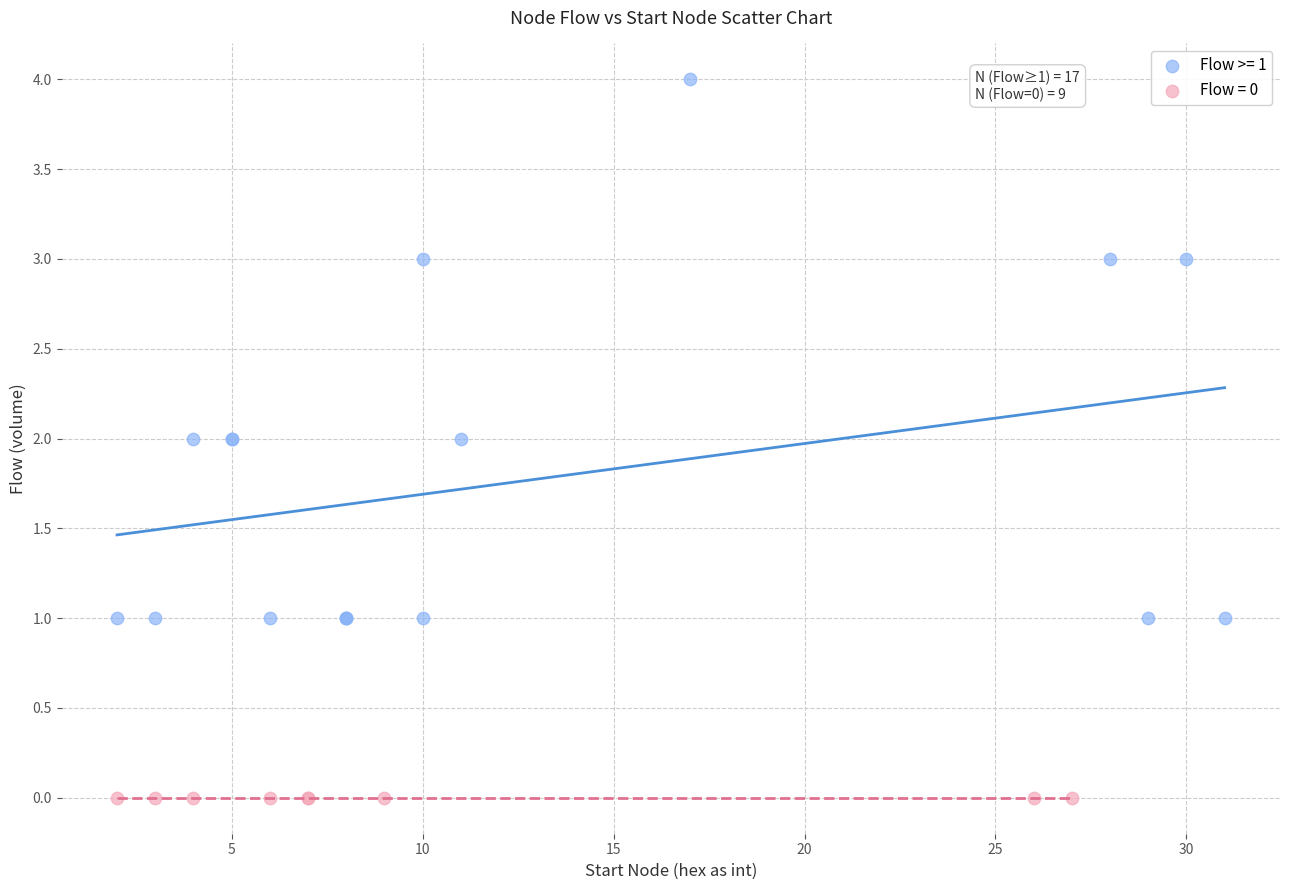

Which series contains the lowest Y value?

Flow = 0